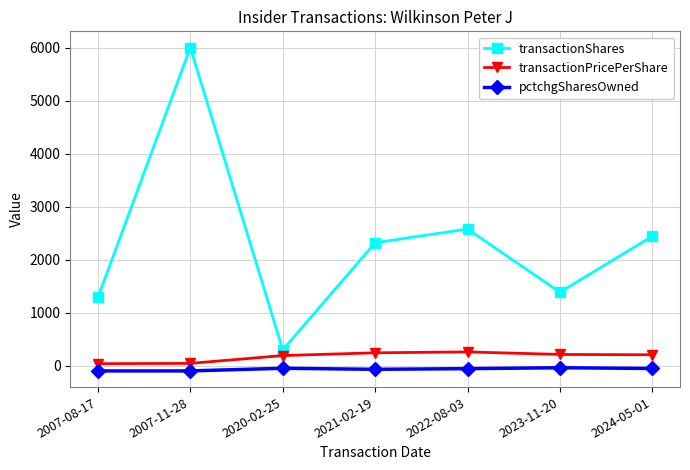

True or false: pctchgSharesOwned and transactionPricePerShare cross at least once.

False